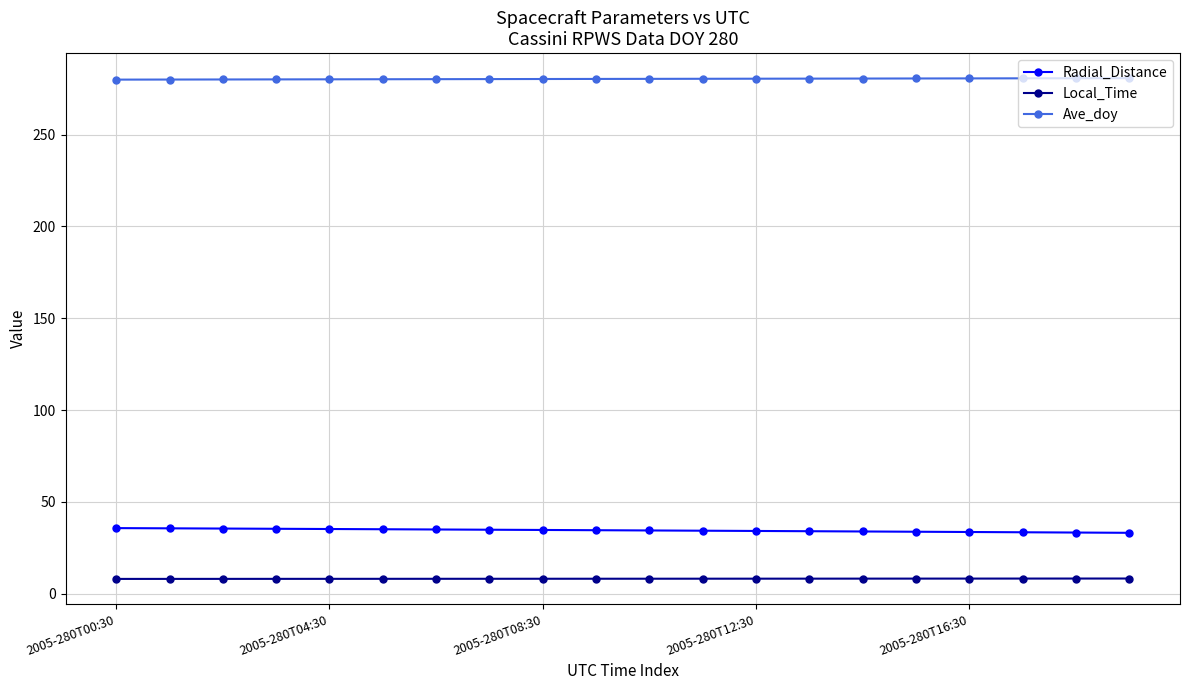

What is the value of the Local_Time point at the 2nd from the left?

8.0